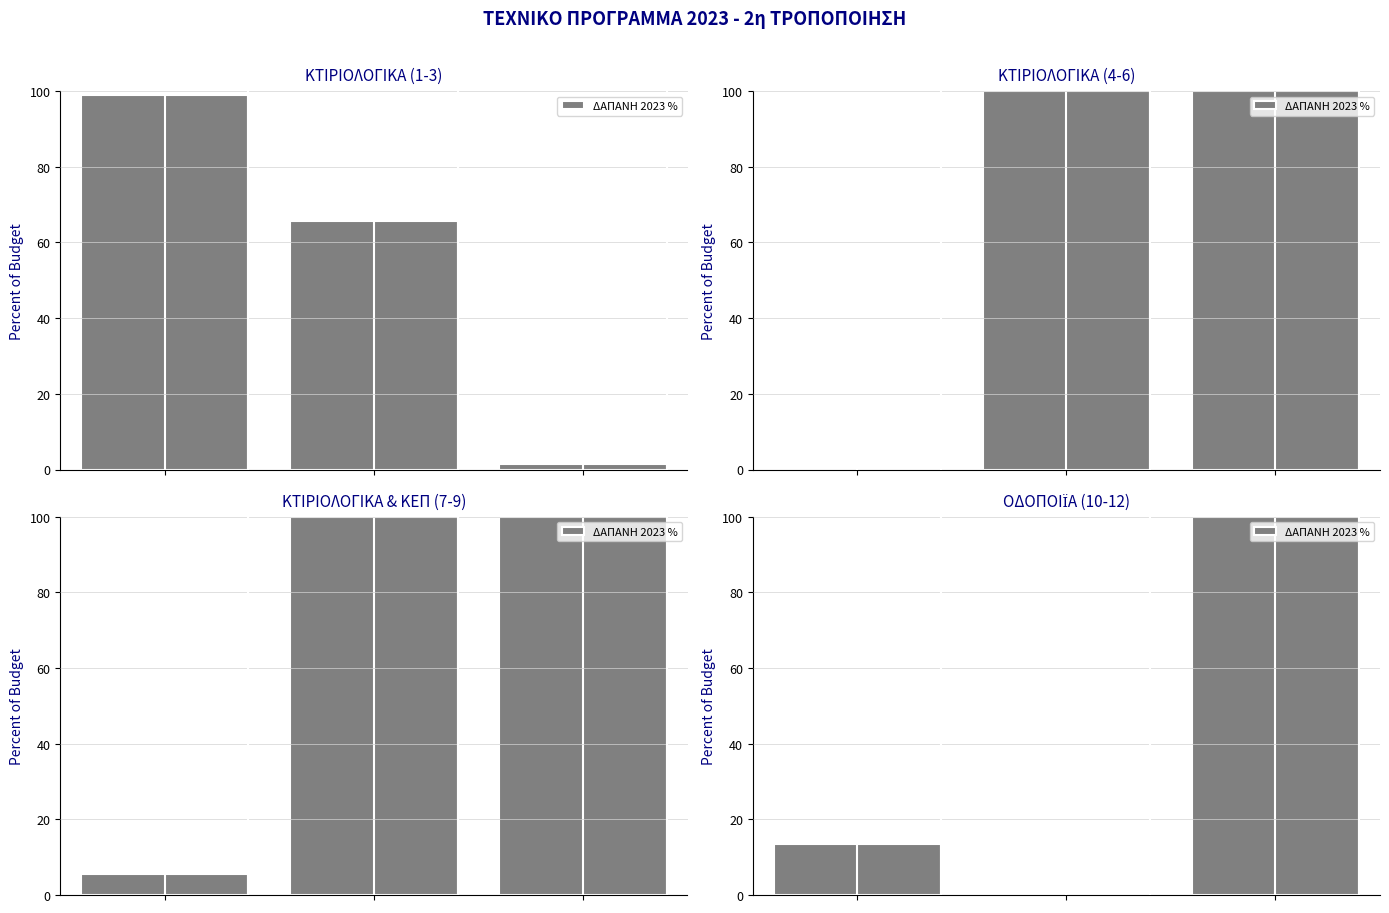

Which has a higher value, 2 or 1?

2